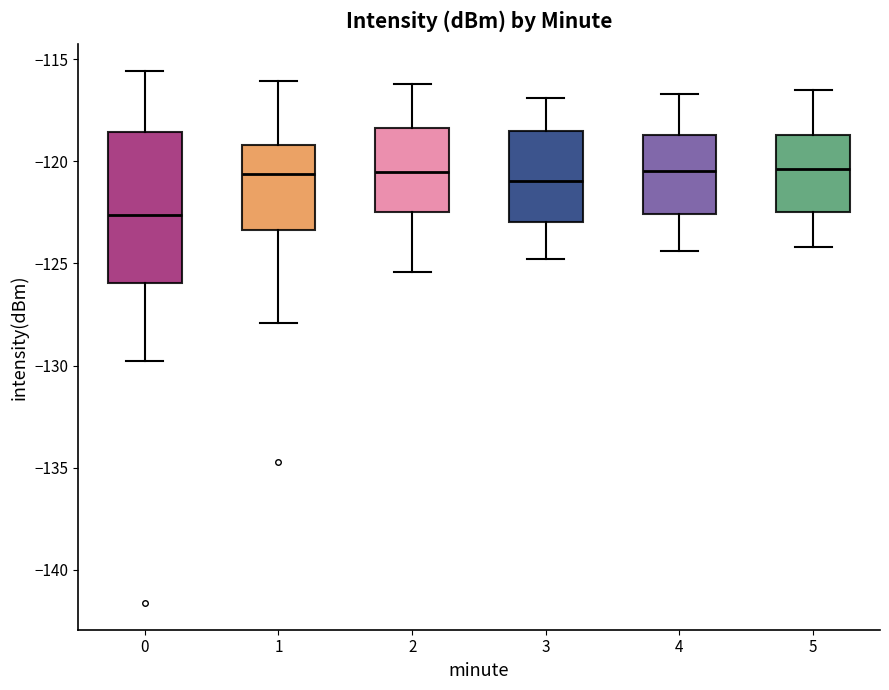

Where does the upper whisker of the box at x = 1 end on the y-axis? The values are not printed on the chart, so give them approximately, as read against the axis.

-116.0